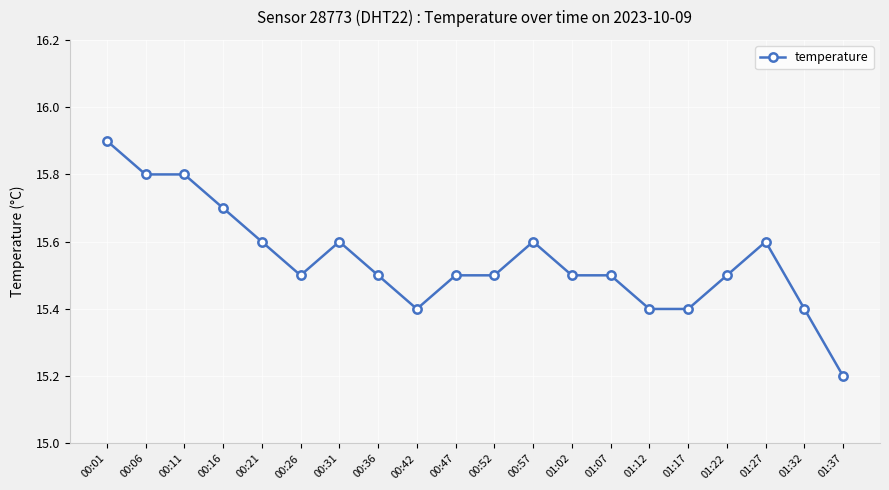

Where is the data nearest to the value 15?

01:37